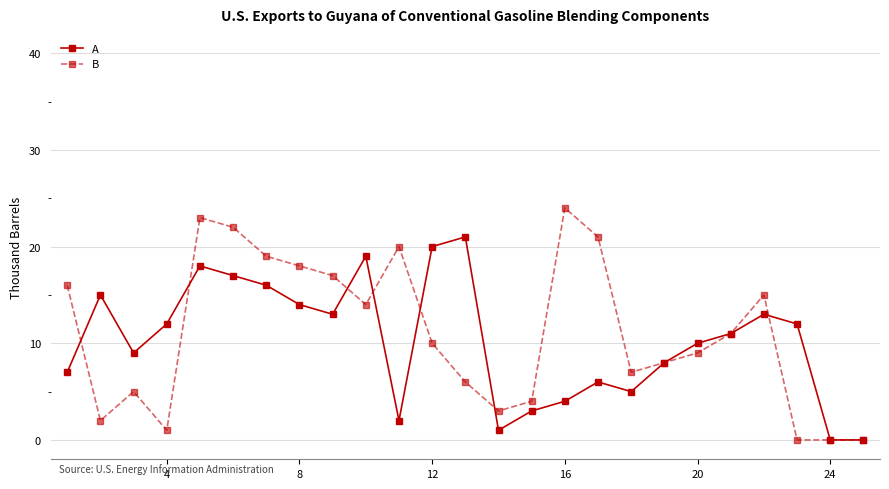

True or false: B has more than 0 points higher than both neighbors.

True